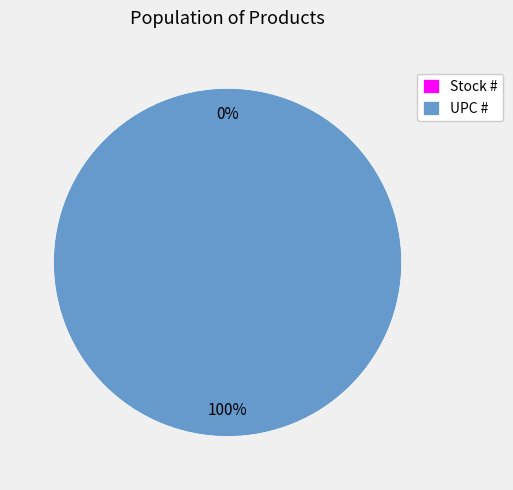

Between UPC # and Stock #, which is larger?

UPC #